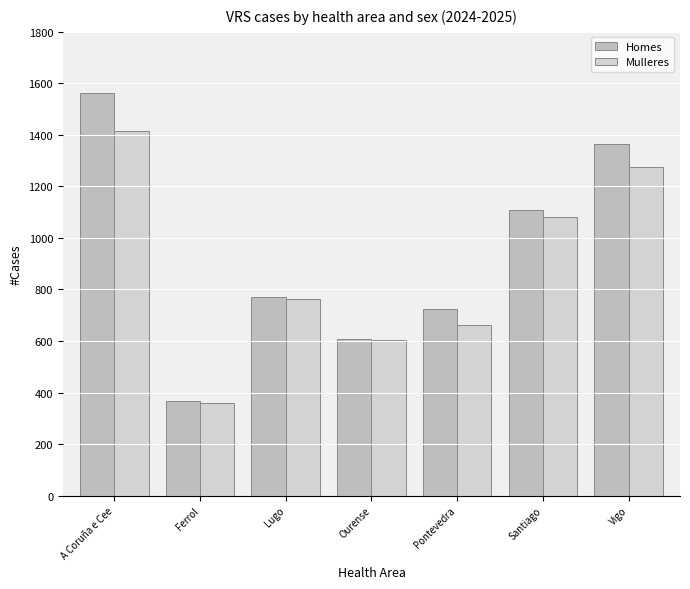

The Mulleres series shows 664 at Pontevedra. True or false?

True